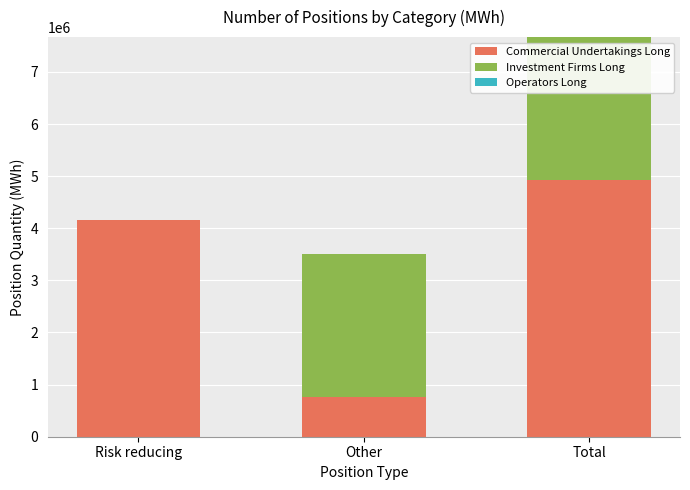

Reading left to right, list the values for the Commercial Undertakings Long series.

Risk reducing=4159248	Other=767184	Total=4926432